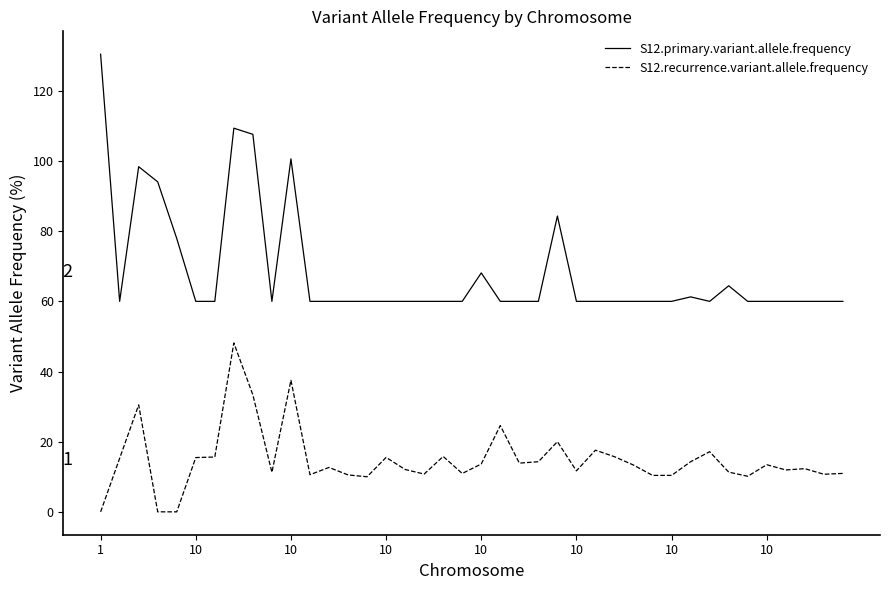

Which series has the largest total across all categories?

S12.primary.variant.allele.frequency